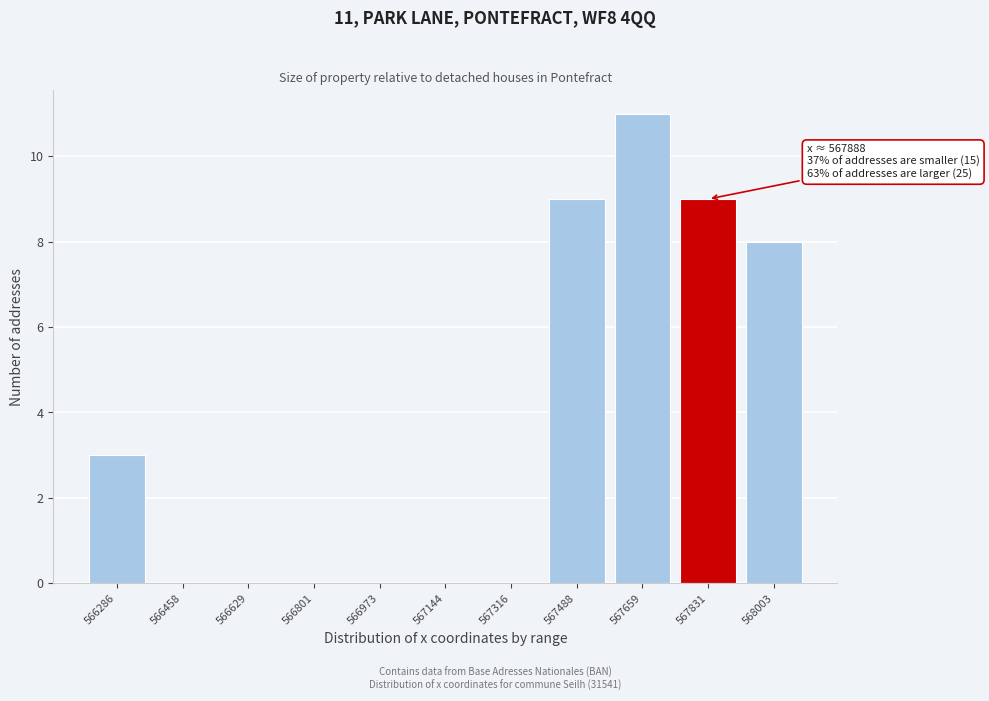

Reading left to right, extract all data points from this chart.

566286=3	566458=0	566629=0	566801=0	566973=0	567144=0	567316=0	567488=9	567659=11	567831=9	568003=8